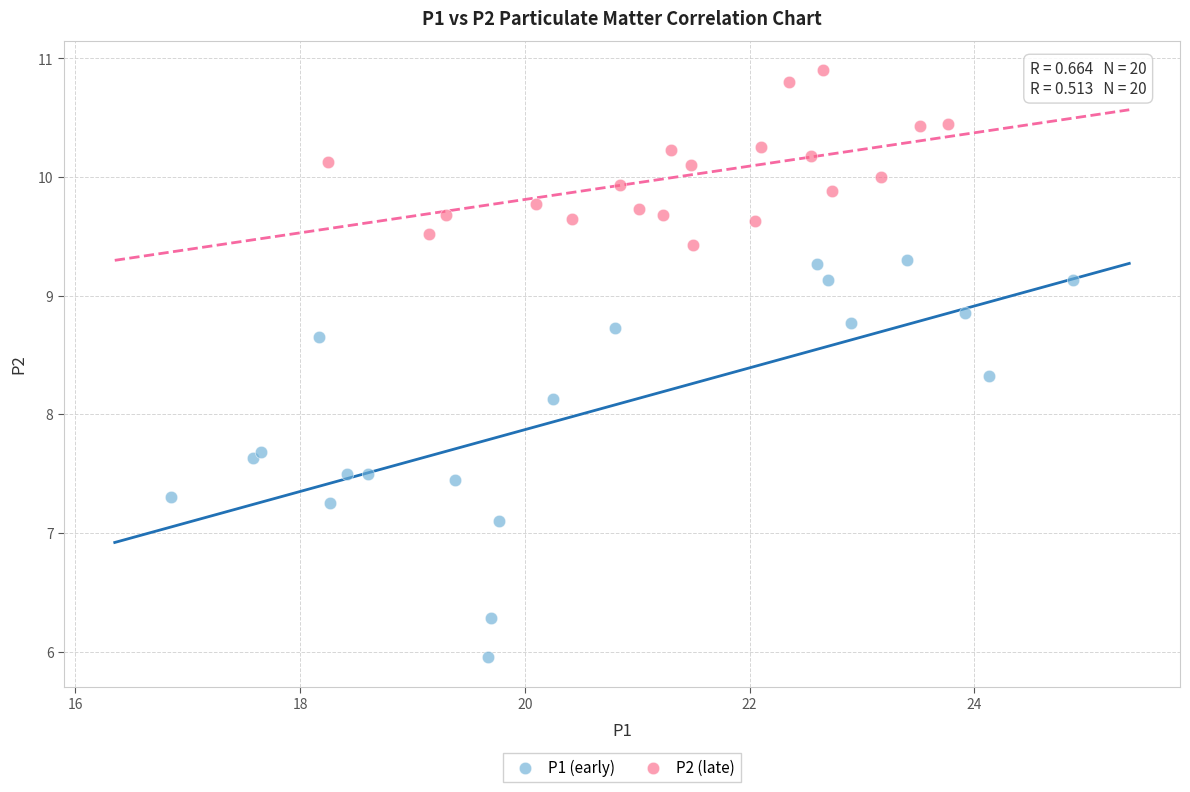

Which series reaches the minimum Y coordinate?

P1 (early)